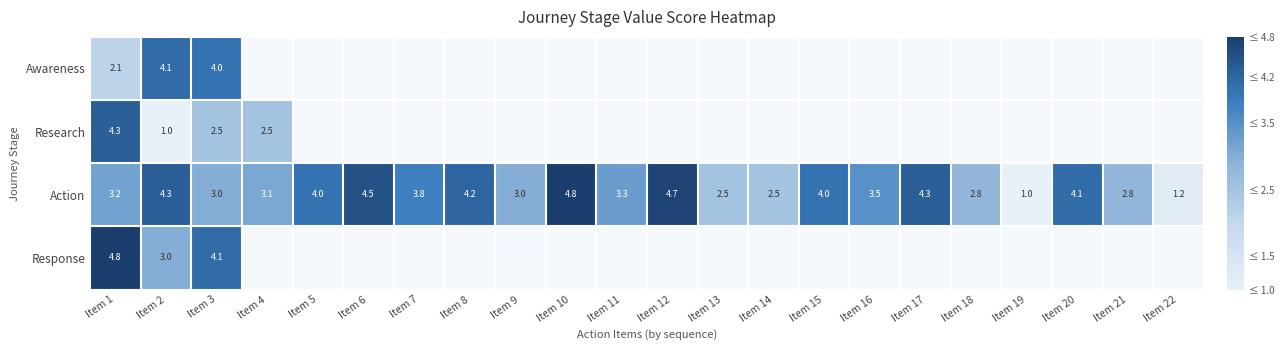

What is the average value of the Action series?

3.4